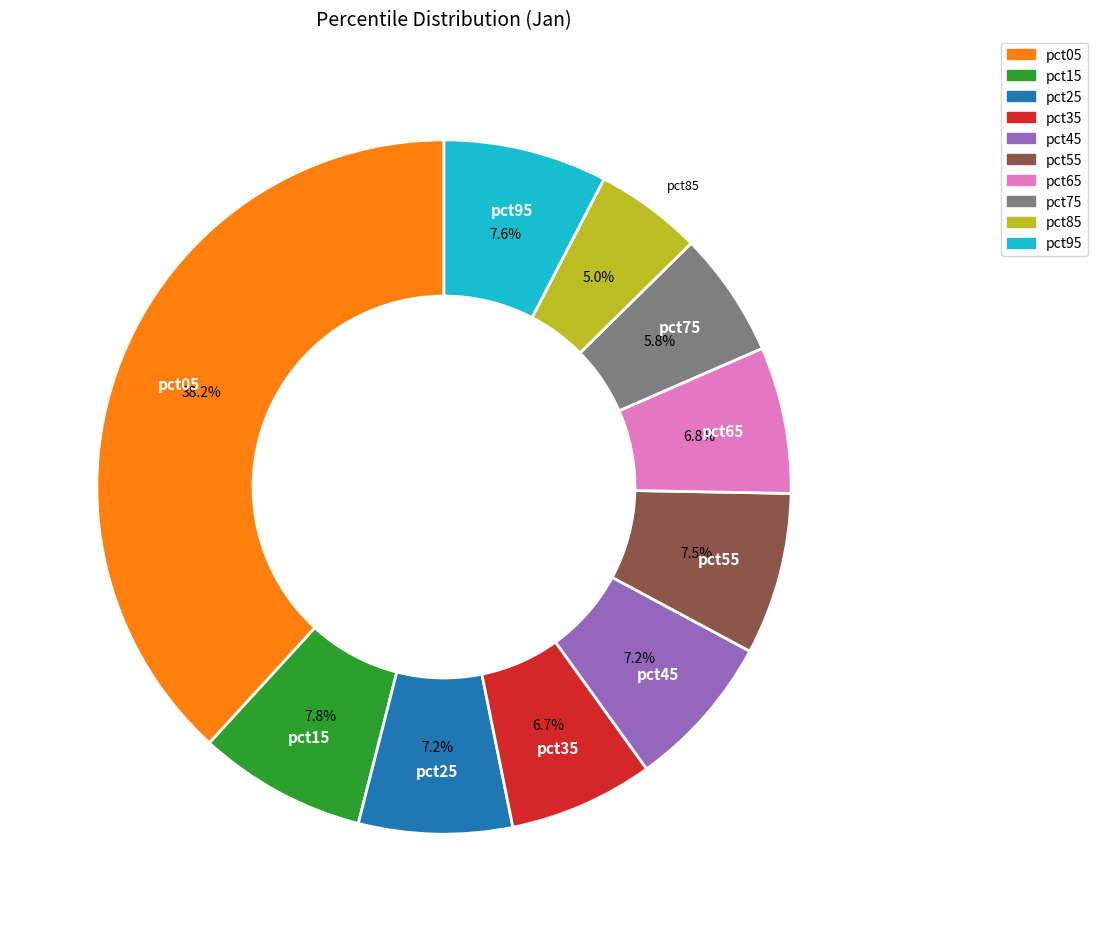

Approximately how many times larger is the value at pct35 compared to pct05?

0.2